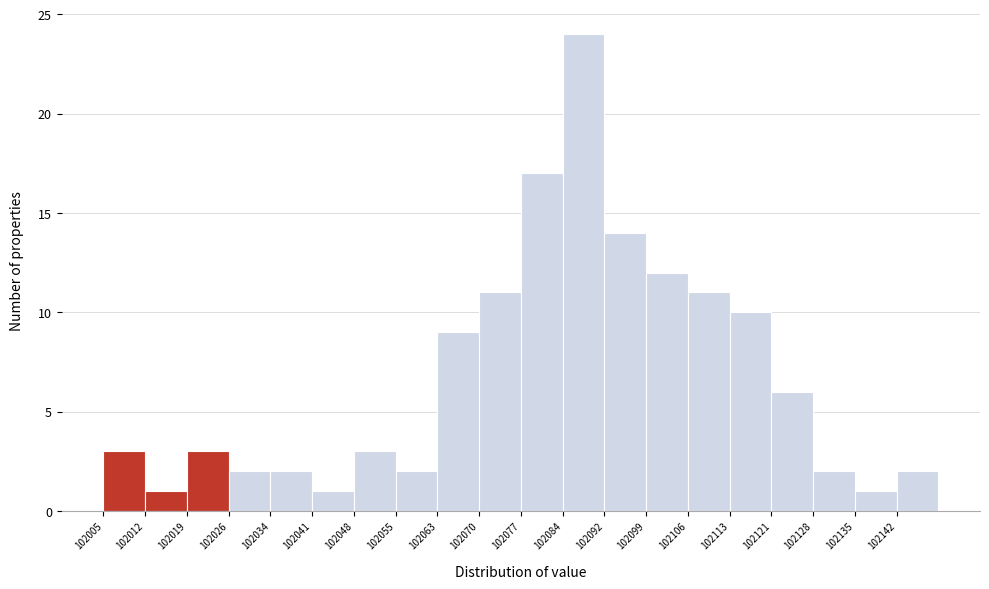

What is the height of the bar covering 102121 to 102128 on the x-axis? Neither the bar edges nor the heights are printed on the chart, so give them approximately, as read against the axes.

6